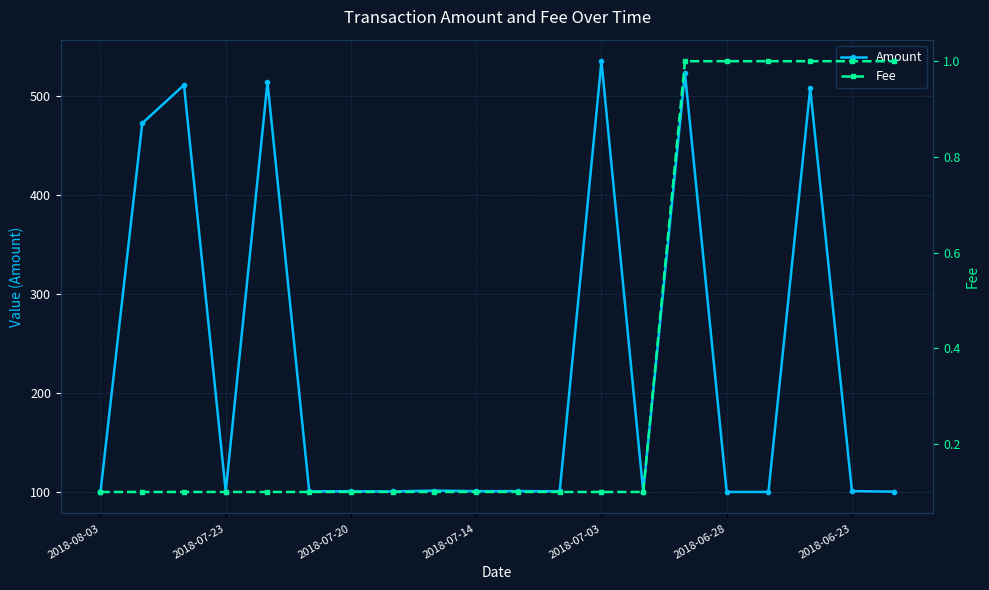

True or false: Fee and Amount cross at least once.

False